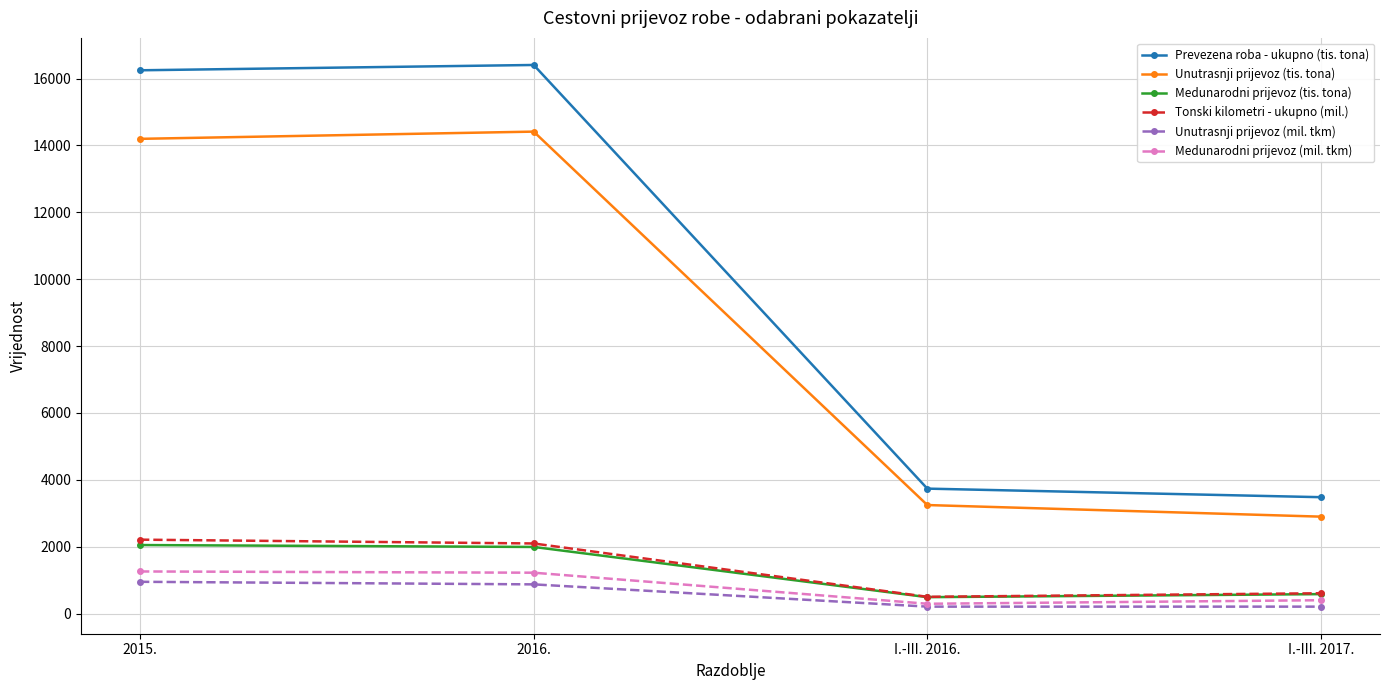

Is it true that Unutrasnji prijevoz (mil. tkm) equals 208 at I.-III. 2016.?

True